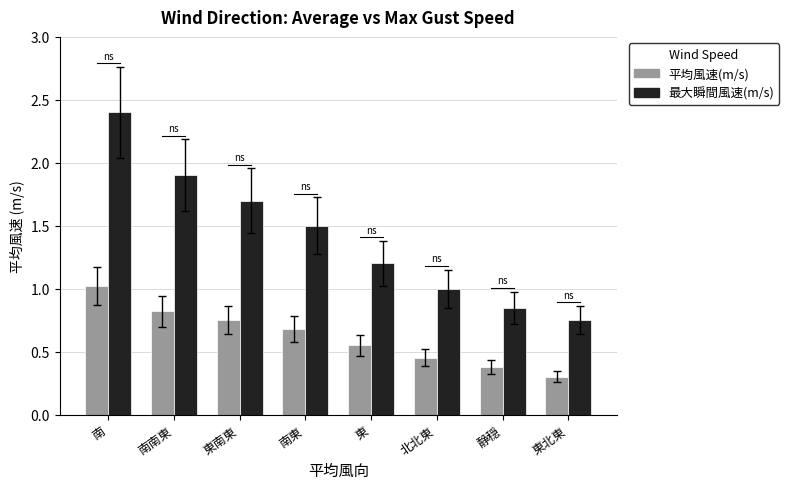

At which label does 平均風速(m/s) reach its peak?

南